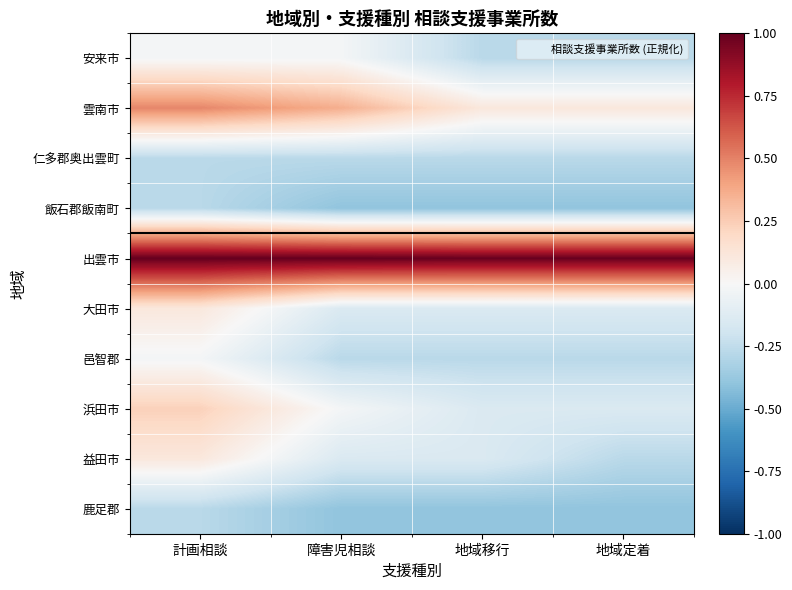

Rank the series at 障害児相談 from lowest to highest value.

飯石郡飯南町, 鹿足郡, 仁多郡奥出雲町, 邑智郡, 大田市, 益田市, 安来市, 浜田市, 雲南市, 出雲市